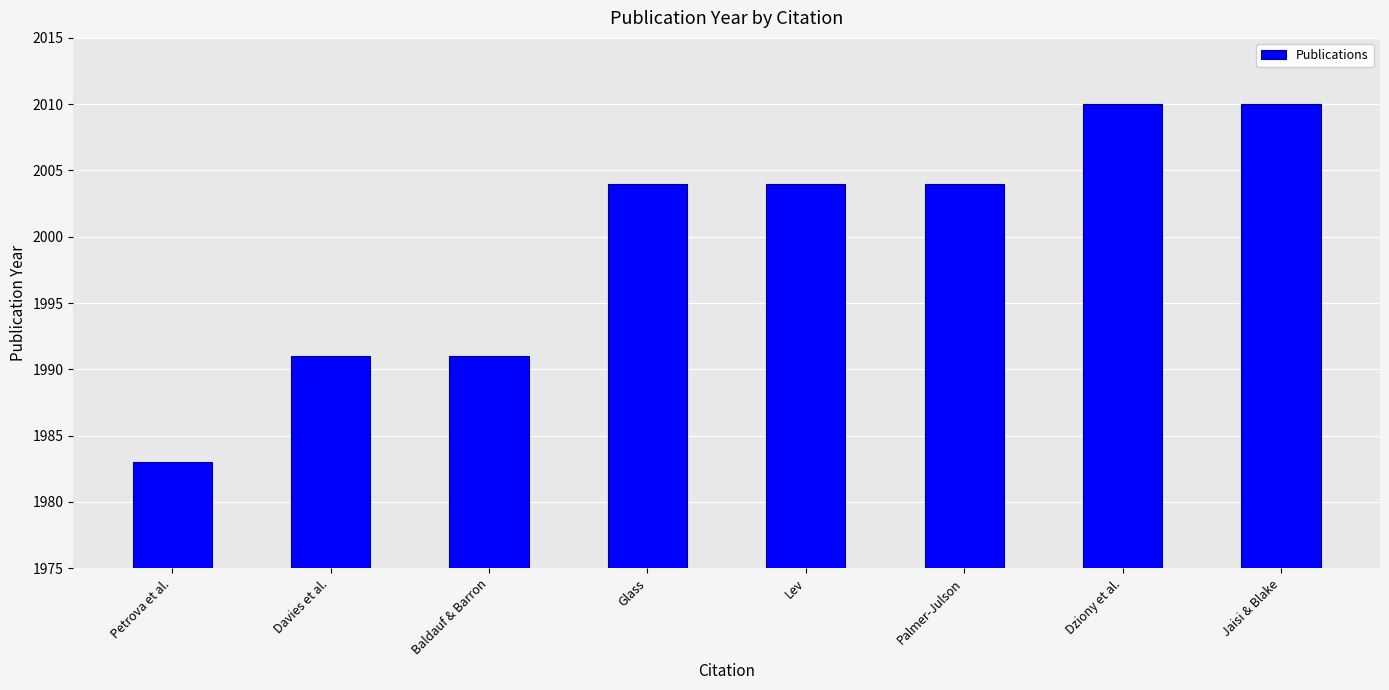

What is the difference between the values at Glass and Jaisi & Blake?

6